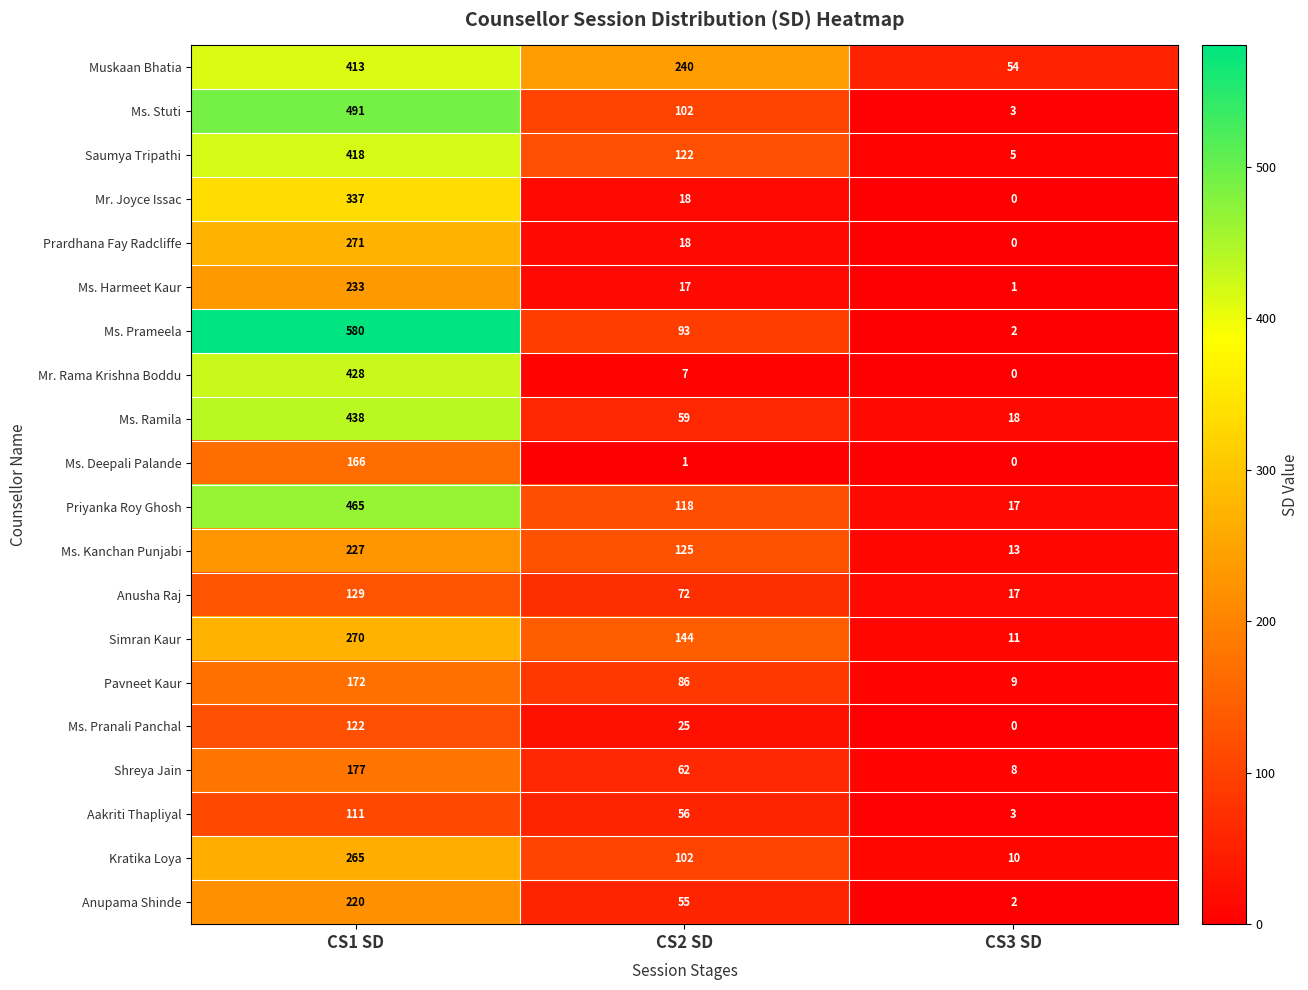

How many data points does each series have?

3